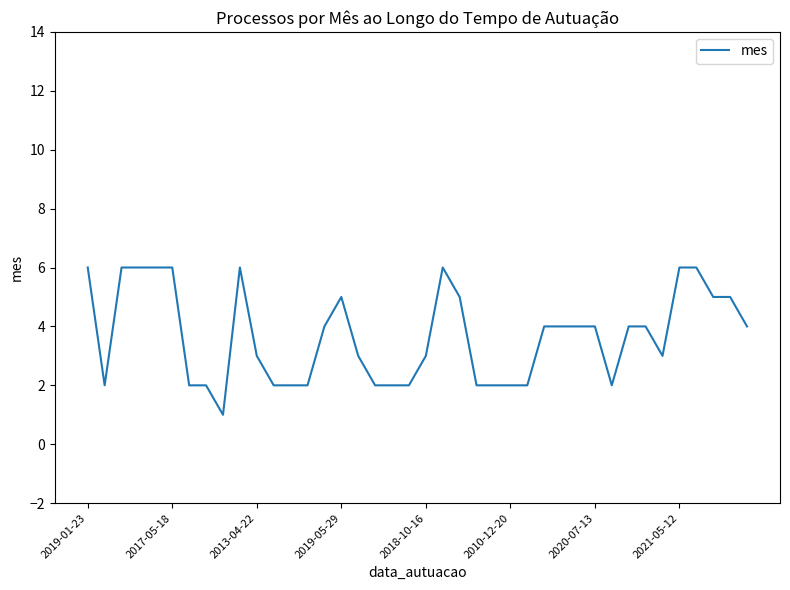

What is the greatest value displayed?

6